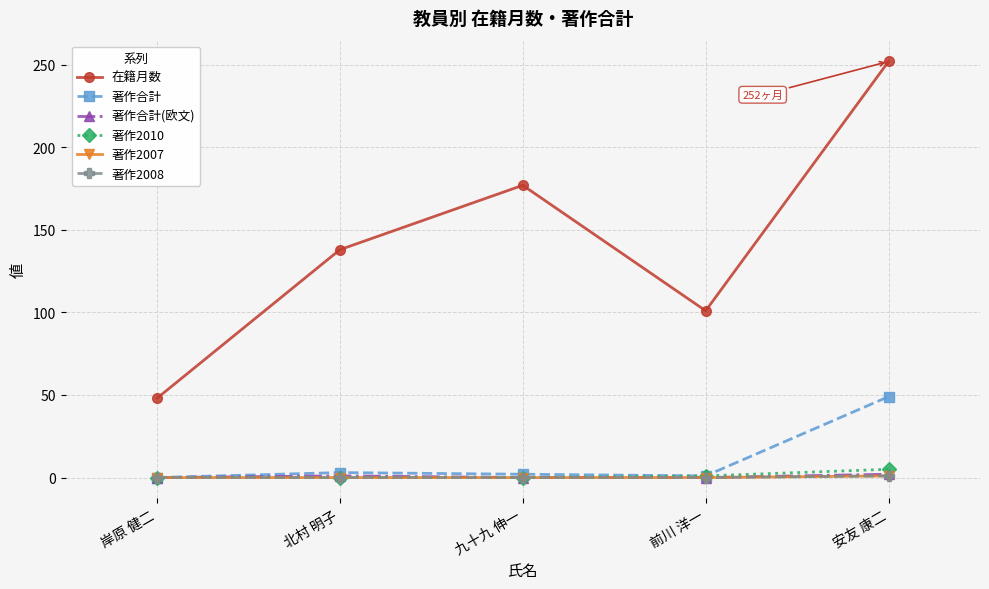

Reading left to right, what are all the values shown in this chart?

在籍月数: 岸原 健二=48	北村 明子=138	九十九 伸一=177	前川 洋一=101	安友 康二=252
著作合計: 岸原 健二=0	北村 明子=3	九十九 伸一=2	前川 洋一=1	安友 康二=49
著作合計(欧文): 岸原 健二=0	北村 明子=1	九十九 伸一=0	前川 洋一=0	安友 康二=2
著作2010: 岸原 健二=0	北村 明子=0	九十九 伸一=0	前川 洋一=1	安友 康二=5
著作2007: 岸原 健二=0	北村 明子=0	九十九 伸一=0	前川 洋一=0	安友 康二=1
著作2008: 岸原 健二=0	北村 明子=0	九十九 伸一=0	前川 洋一=0	安友 康二=1